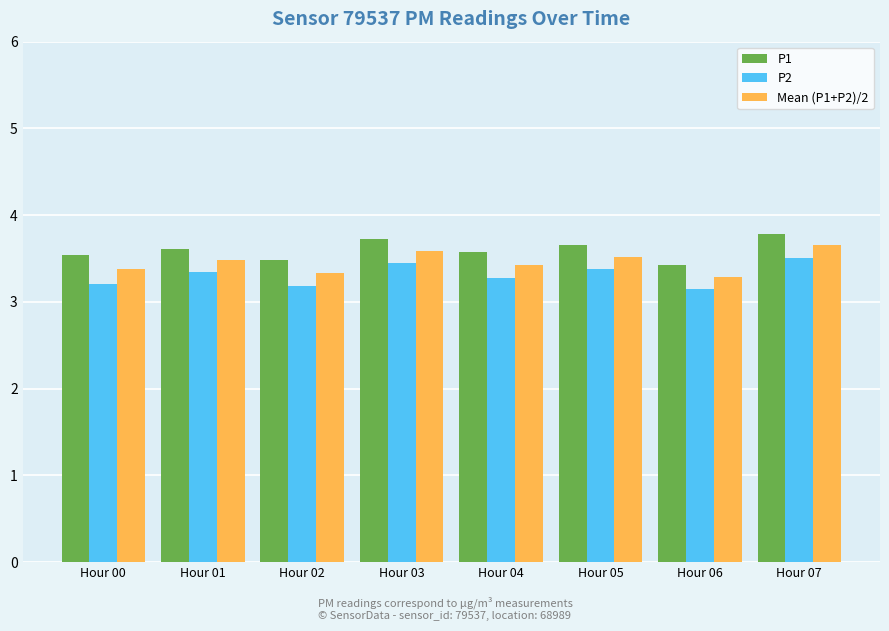

What is the difference between the Mean (P1+P2)/2 values at Hour 01 and Hour 06?

0.2